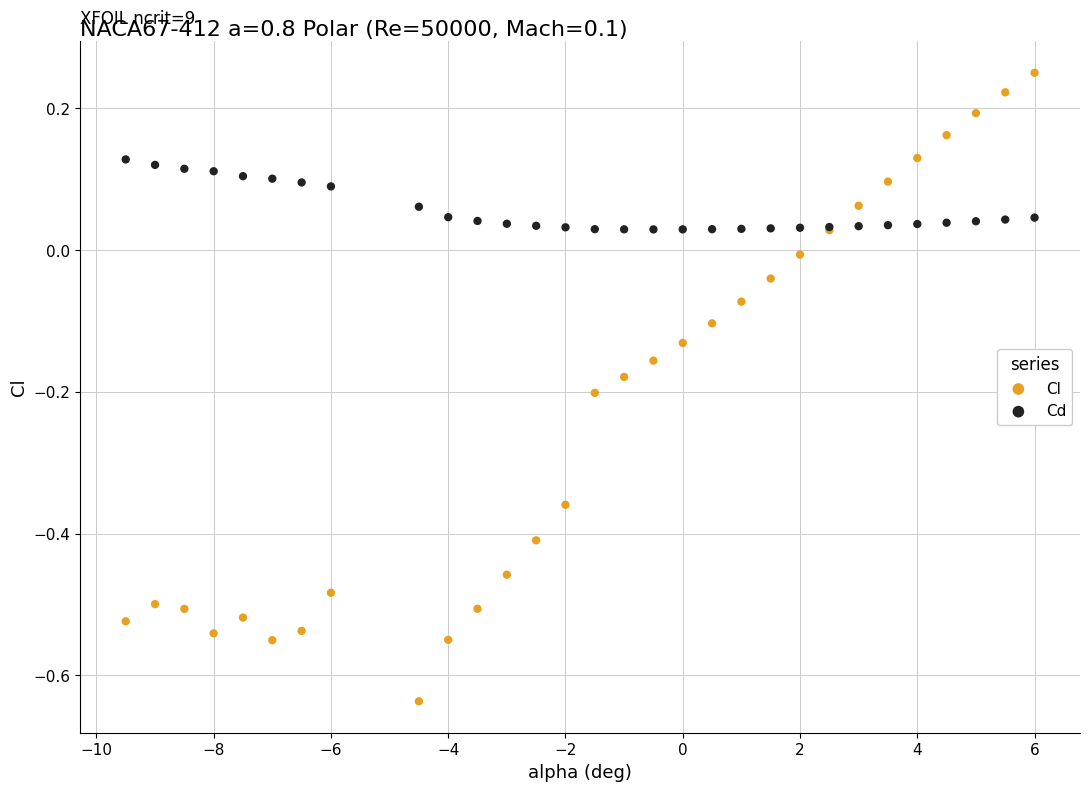

What are all the series names shown in the legend?

Cl, Cd